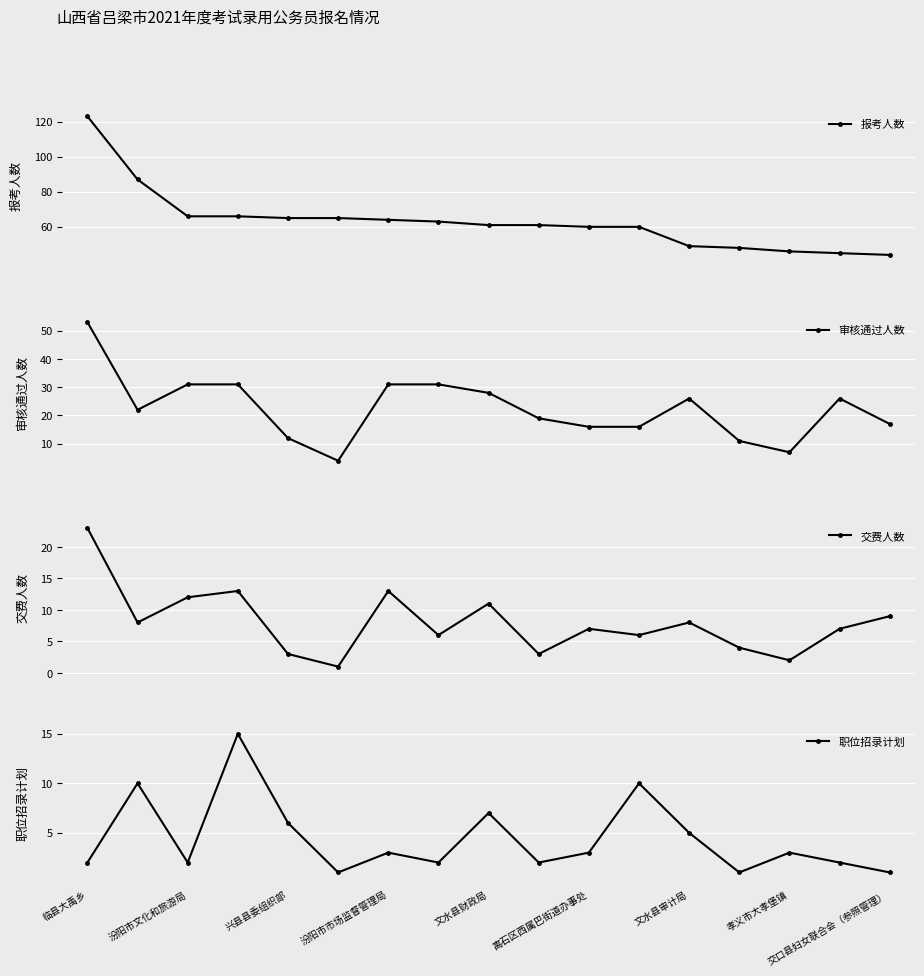

True or false: 交费人数 and 报考人数 cross at least once.

False